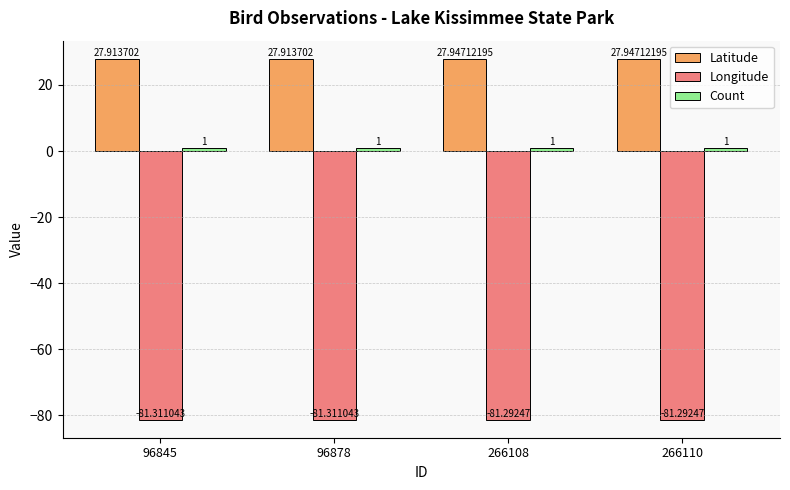

Which series has the widest spread of values?

Latitude